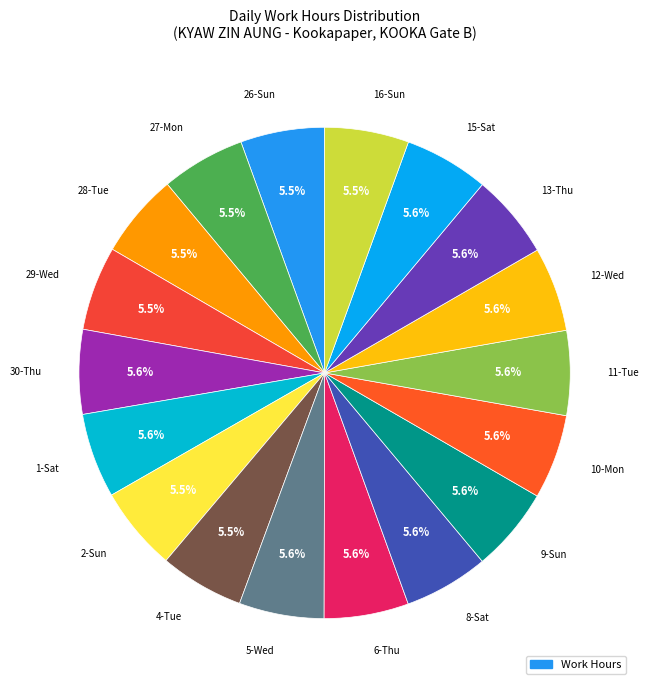

How many segments does this pie chart have?

18